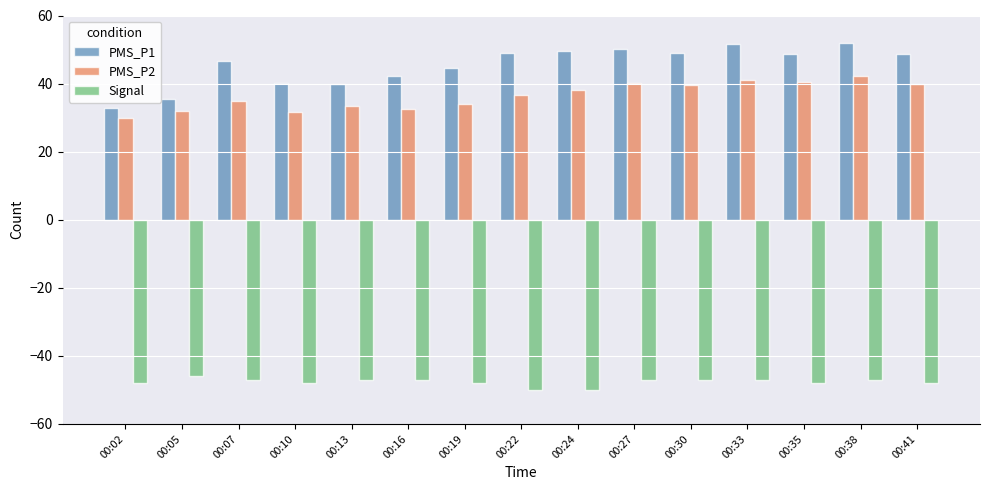

What is the sum of all Signal values?

-715.0